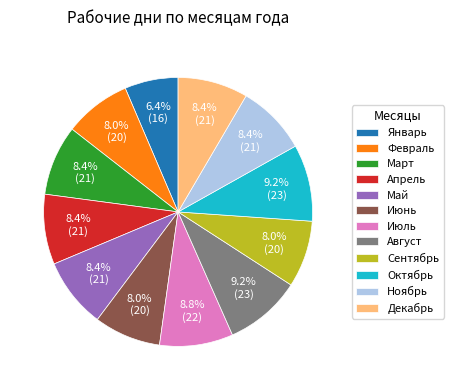

How much of the chart is everything except Апрель?

91.6%